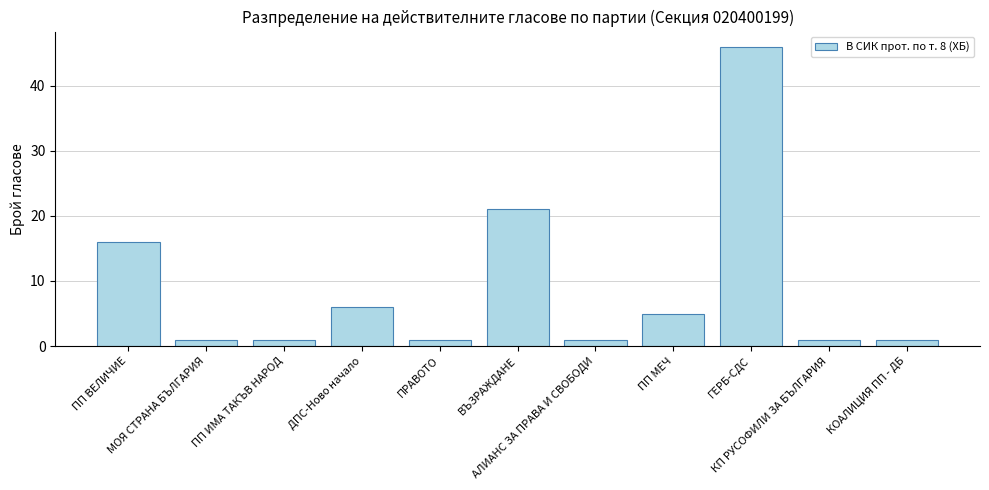

Which has a higher value, ГЕРБ-СДС or ДПС-Ново начало?

ГЕРБ-СДС